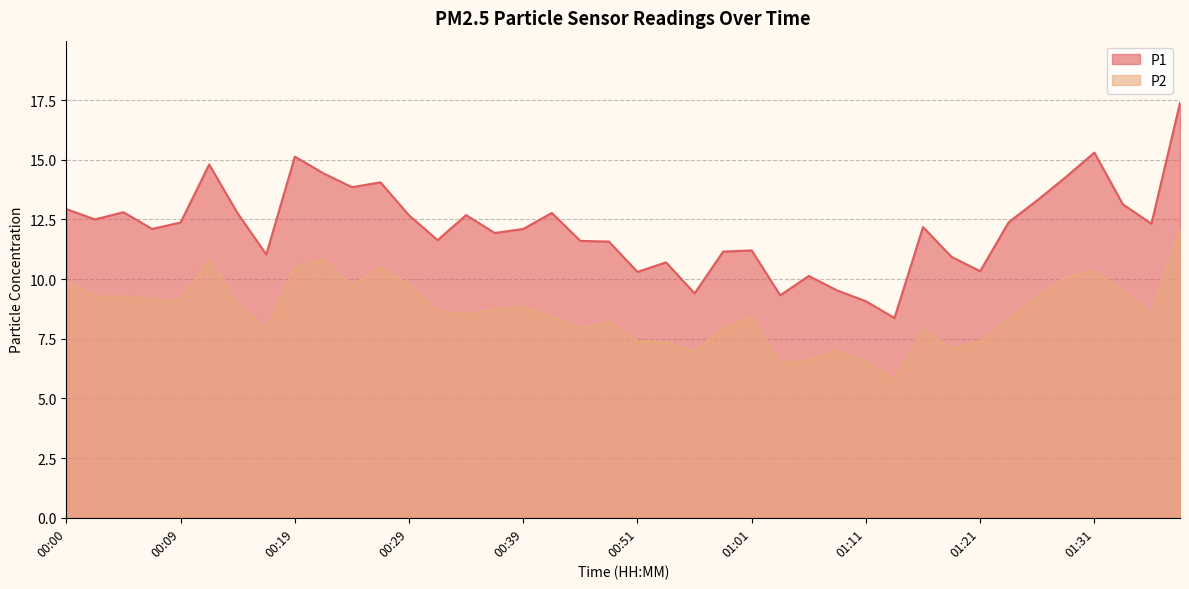

How many series are shown in this chart?

2